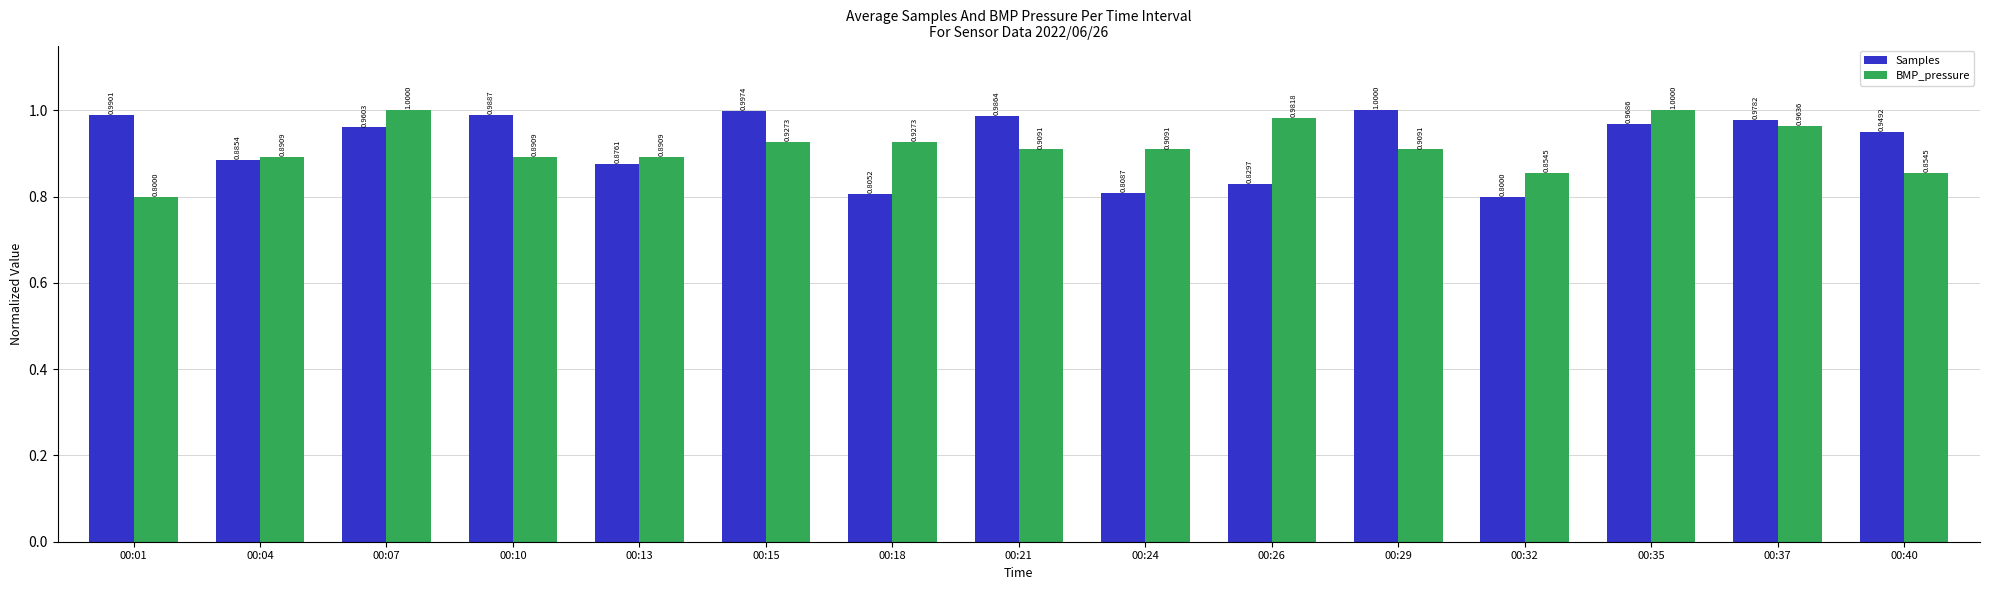

Is it true that BMP_pressure equals 1.3 at 00:37?

False